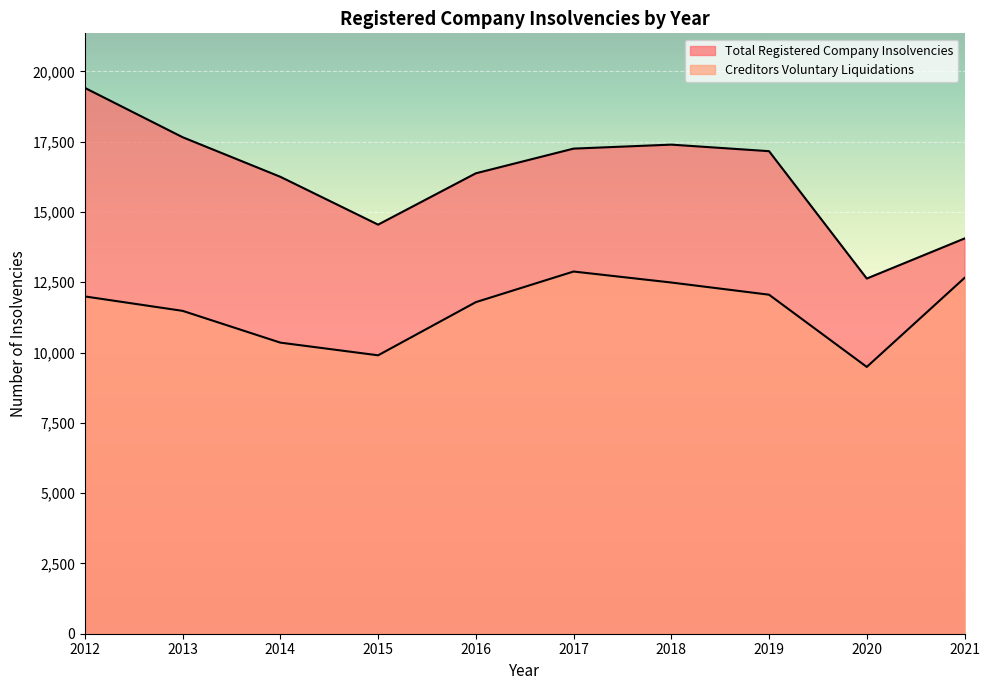

True or false: Total Registered Company Insolvencies and Creditors Voluntary Liquidations intersect in this chart.

False